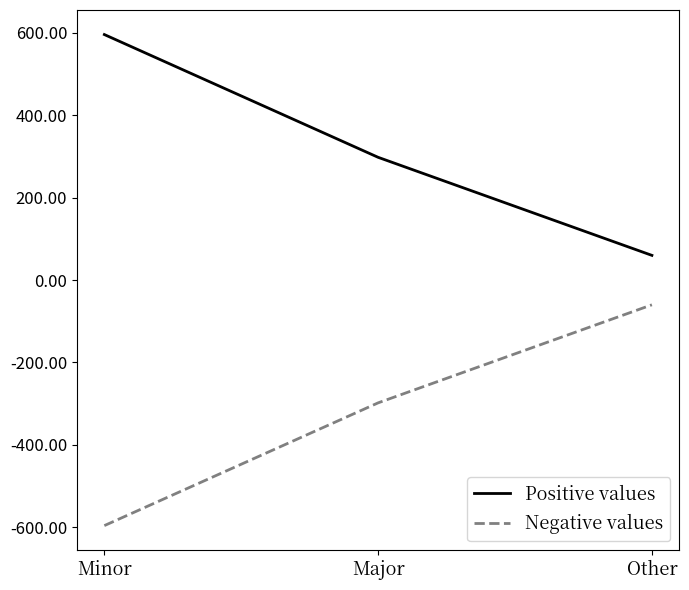

Reading left to right, what are all the values shown in this chart?

Positive values: 596	298	60
Negative values: -596	-298	-60